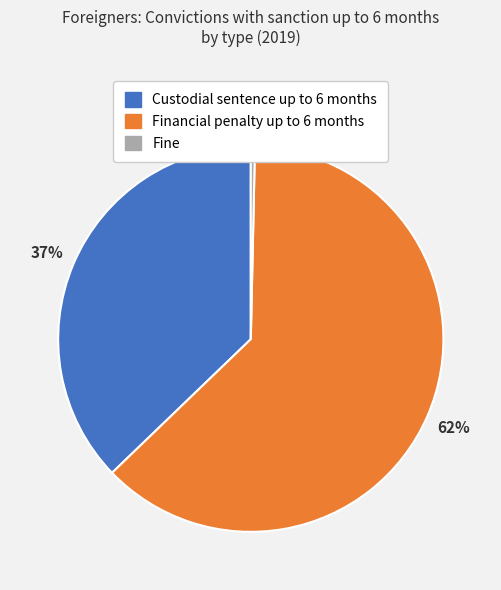

The Custodial sentence up to 6 months slice represents 29% of the pie. True or false?

False